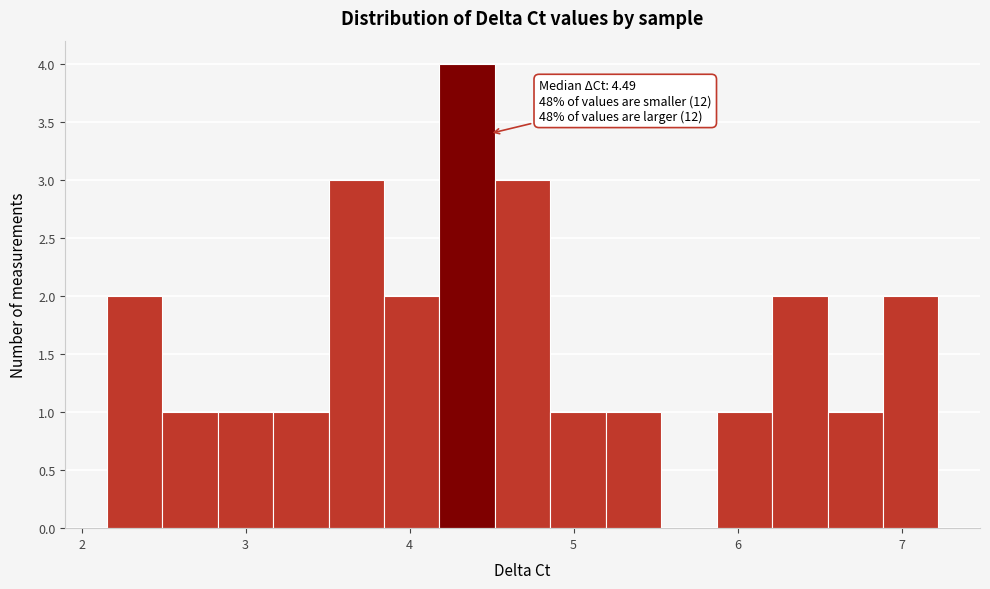

Read against the x-axis, roughly where is the centre of the tallest bar?

4.4